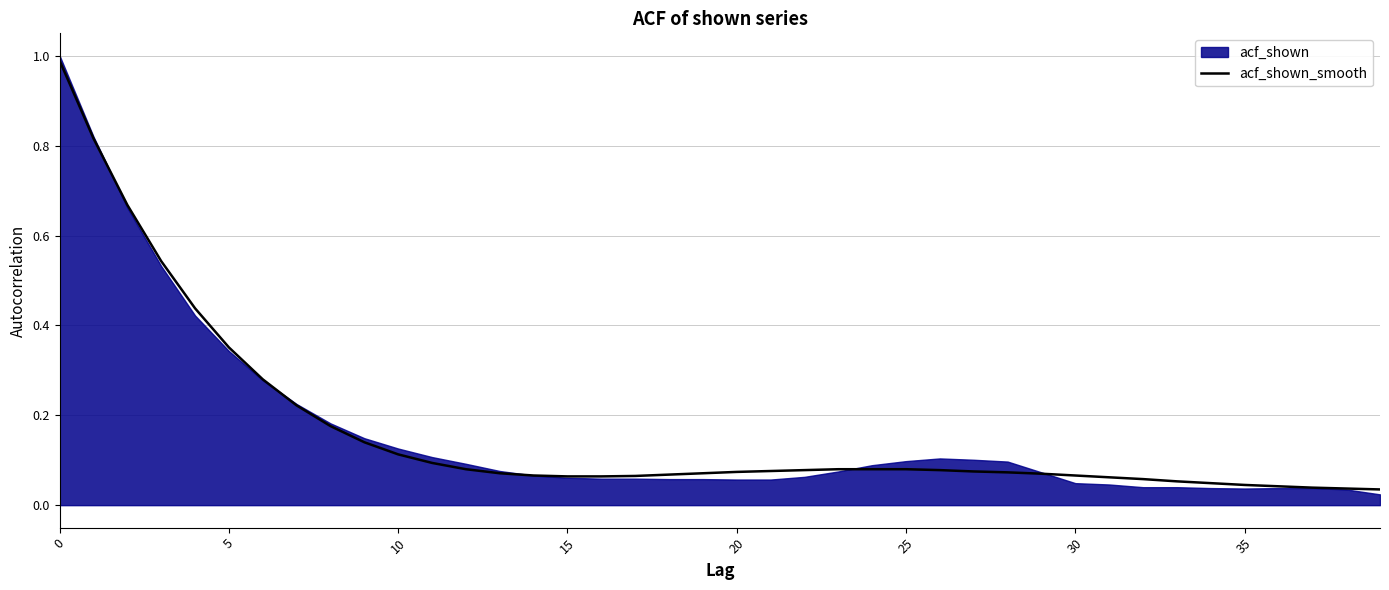

At which label is the value closest to 0?

39